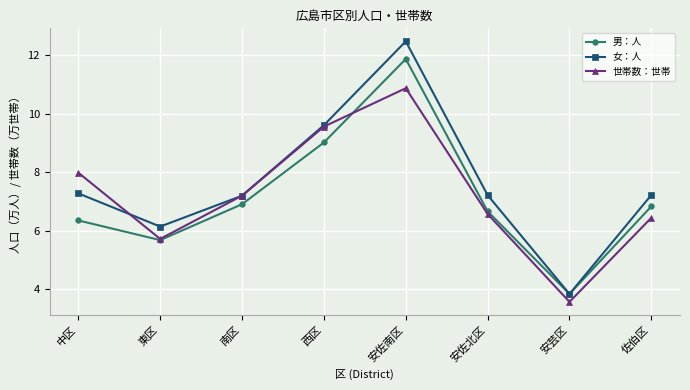

How many interior local peaks does the 世帯数：世帯 series have?

1